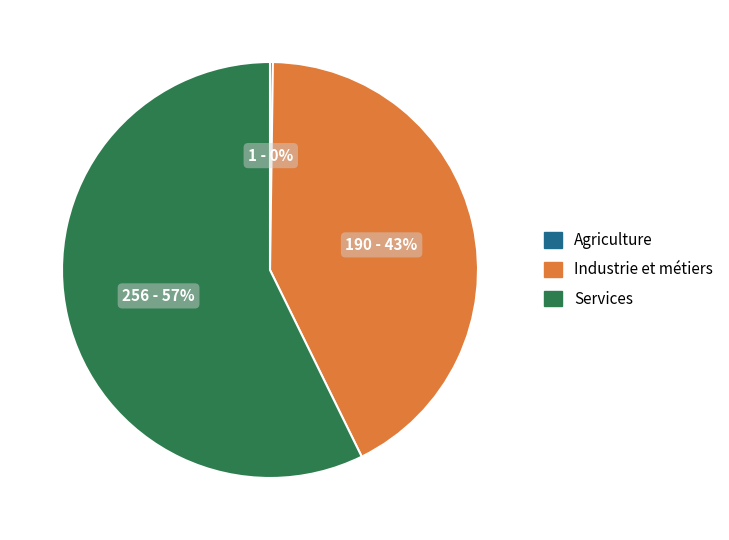

Which slice is the largest?

Services